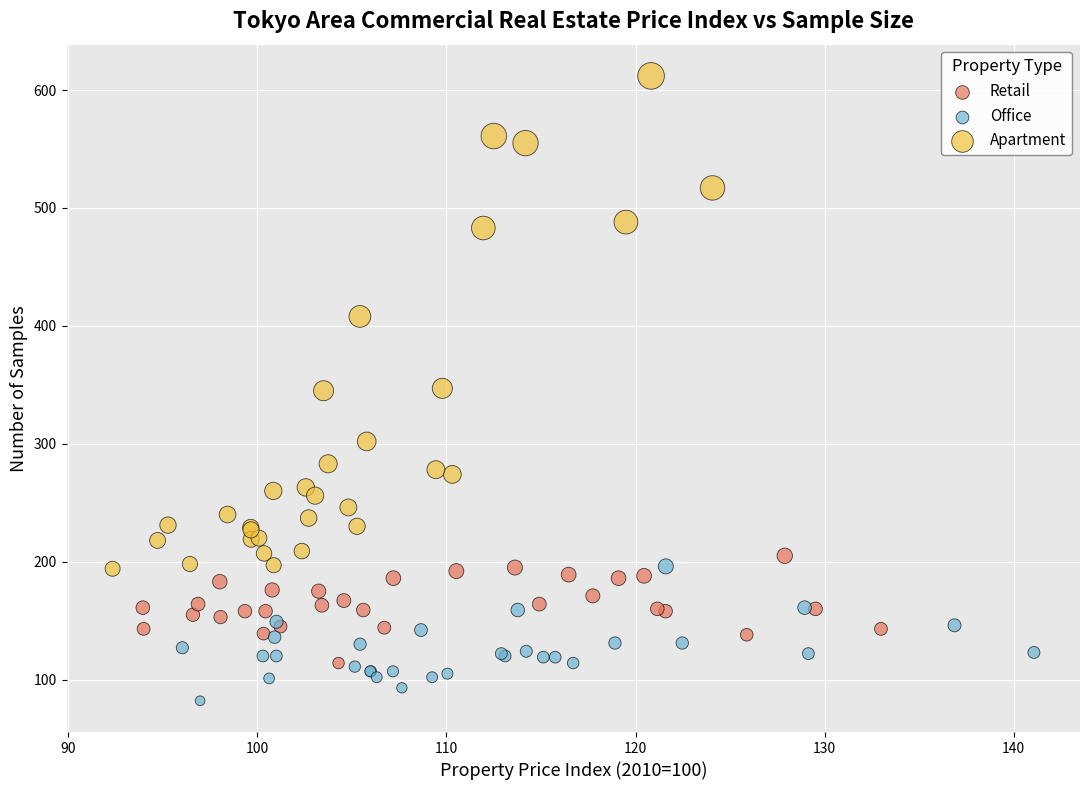

Which series reaches the minimum Y coordinate?

Office